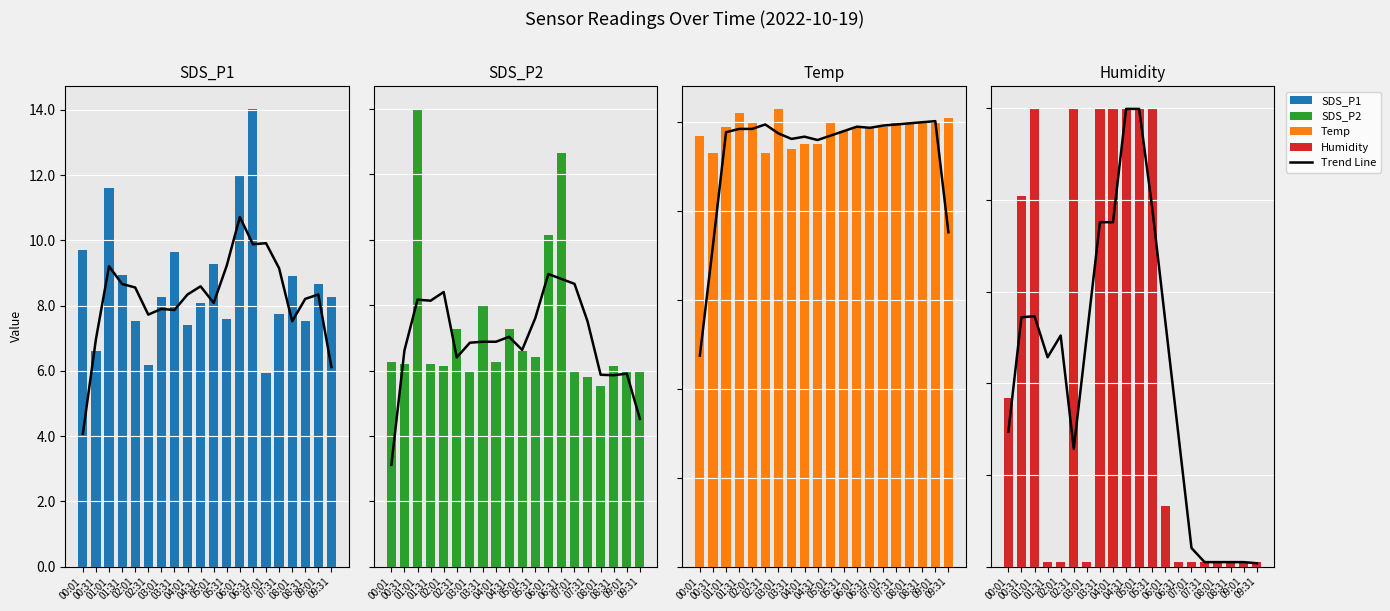

Does the chart contain stacked bars?

No